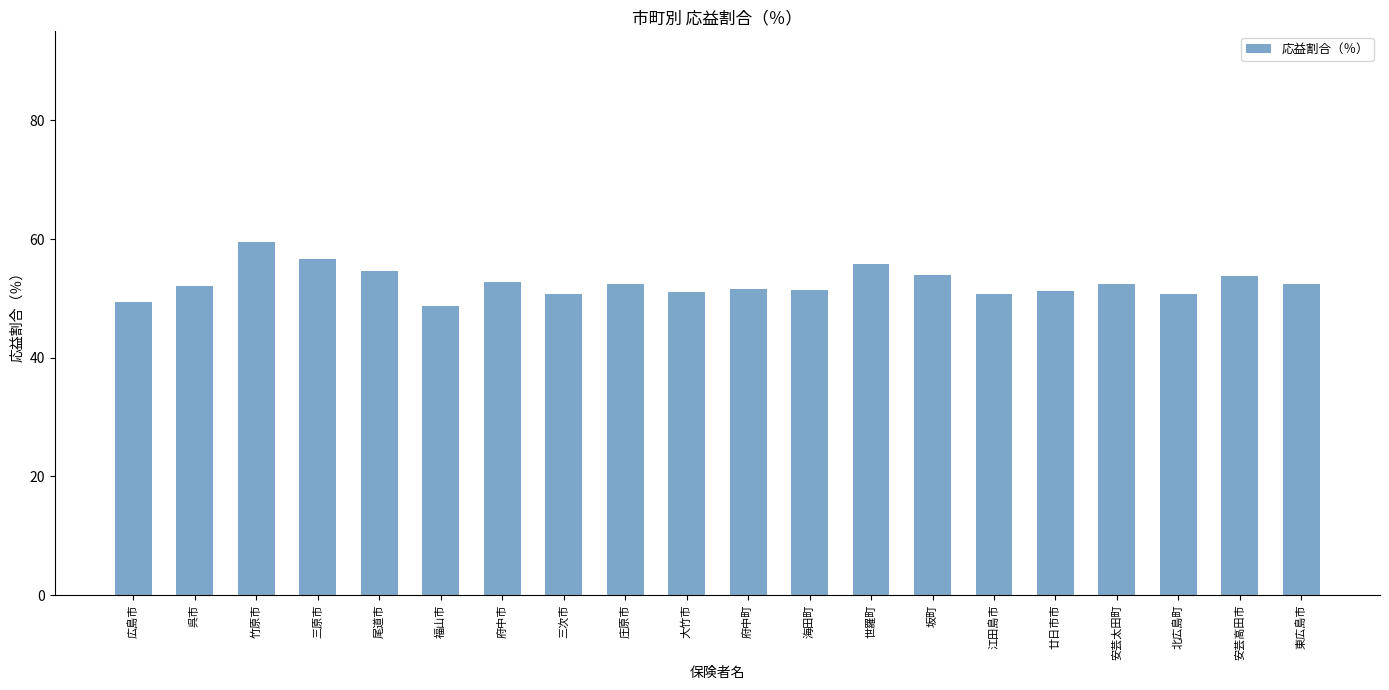

Which category has the highest value across all series?

竹原市